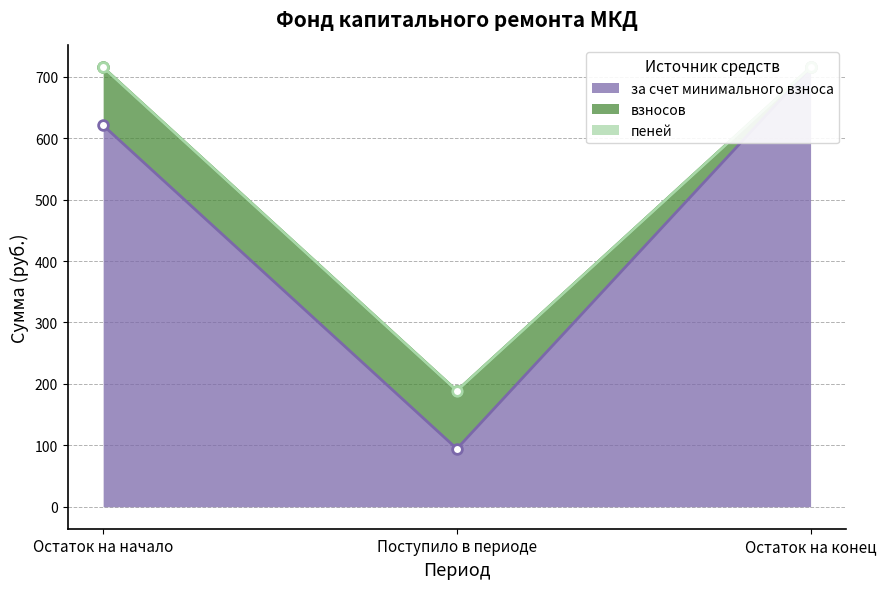

What is the difference between the highest and lowest values at Поступило в периоде?

94.4